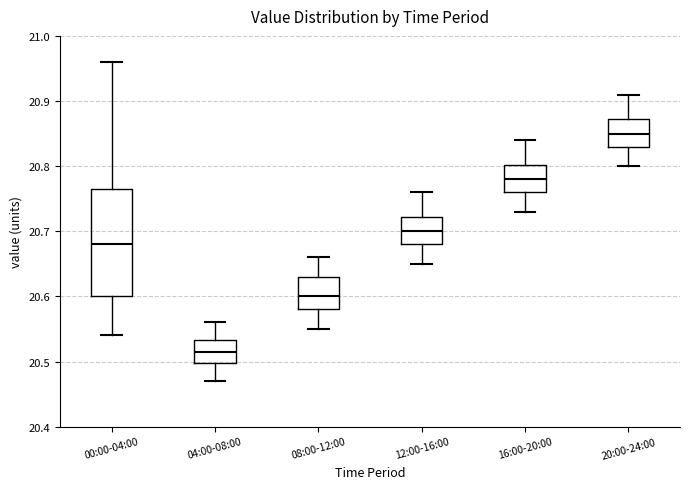

Reading left to right, transcribe this box plot: for each box, give where its median line is, the range the box spans, and where its two whiskers end, as read against the y-axis. The values are not printed on the chart, so give them approximately, as read against the axis.

00:00-04:00: median 20.68, box 20.60 to 20.77, whiskers 20.54 to 20.96
04:00-08:00: median 20.52, box 20.50 to 20.53, whiskers 20.47 to 20.56
08:00-12:00: median 20.60, box 20.58 to 20.63, whiskers 20.55 to 20.66
12:00-16:00: median 20.70, box 20.68 to 20.72, whiskers 20.65 to 20.76
16:00-20:00: median 20.78, box 20.76 to 20.80, whiskers 20.73 to 20.84
20:00-24:00: median 20.85, box 20.83 to 20.87, whiskers 20.80 to 20.91